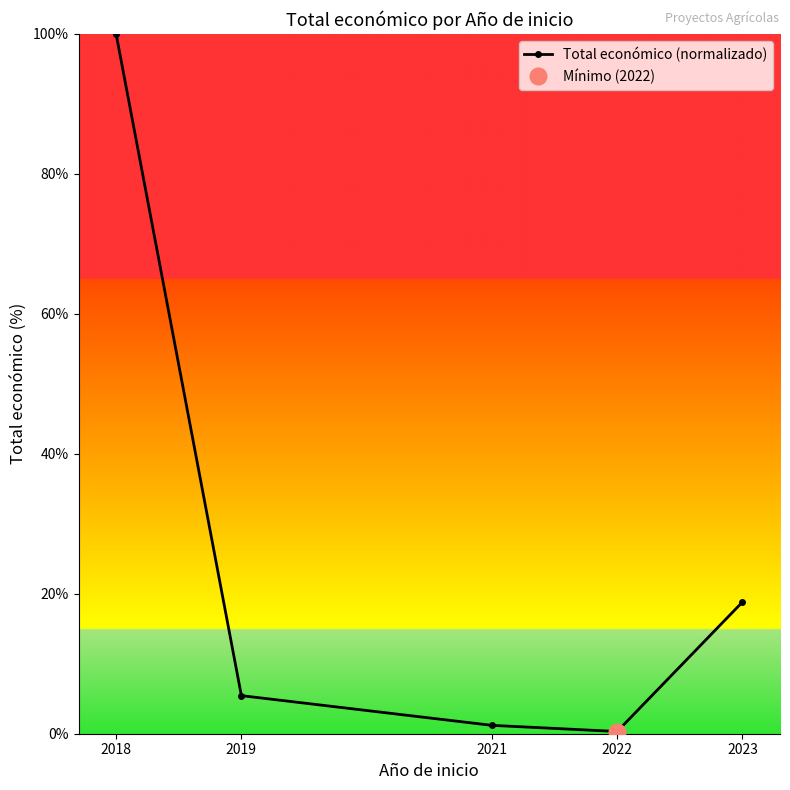

Reading left to right, list all the values displayed in this chart.

2018=100.0	2019=5.4	2021=1.2	2022=0.3	2023=18.8